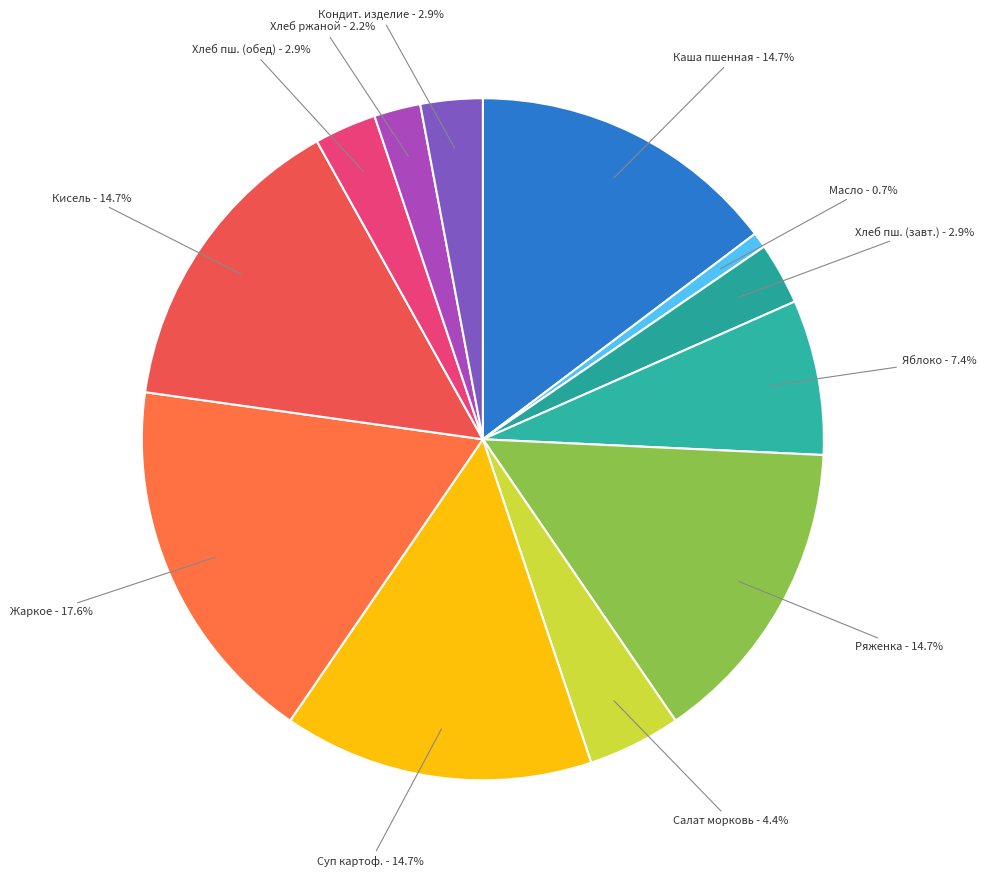

Which category has the biggest portion of the pie?

Жаркое